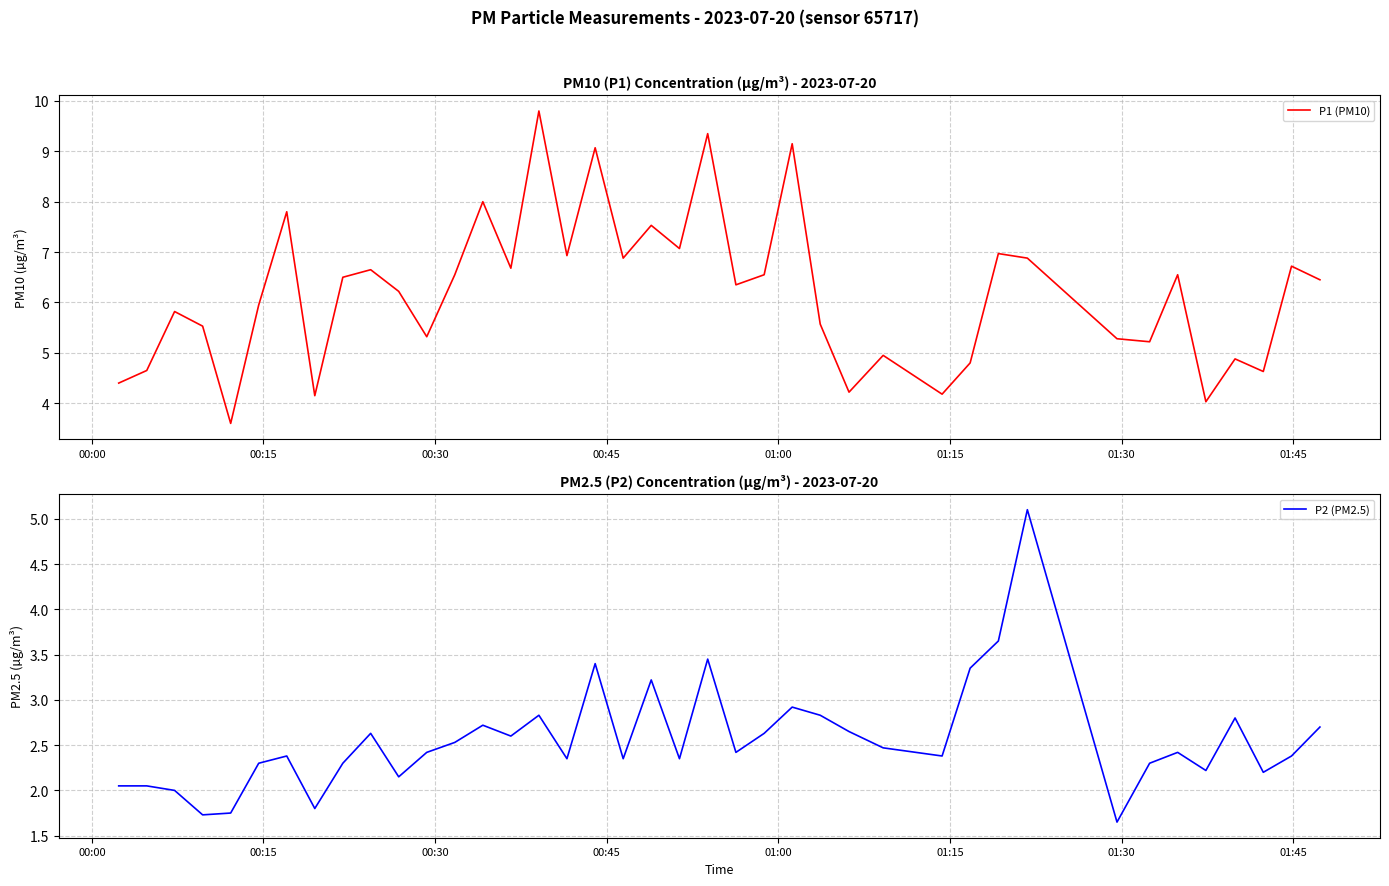

The value of P1 (PM10) at 39 is 2.6. True or false?

False